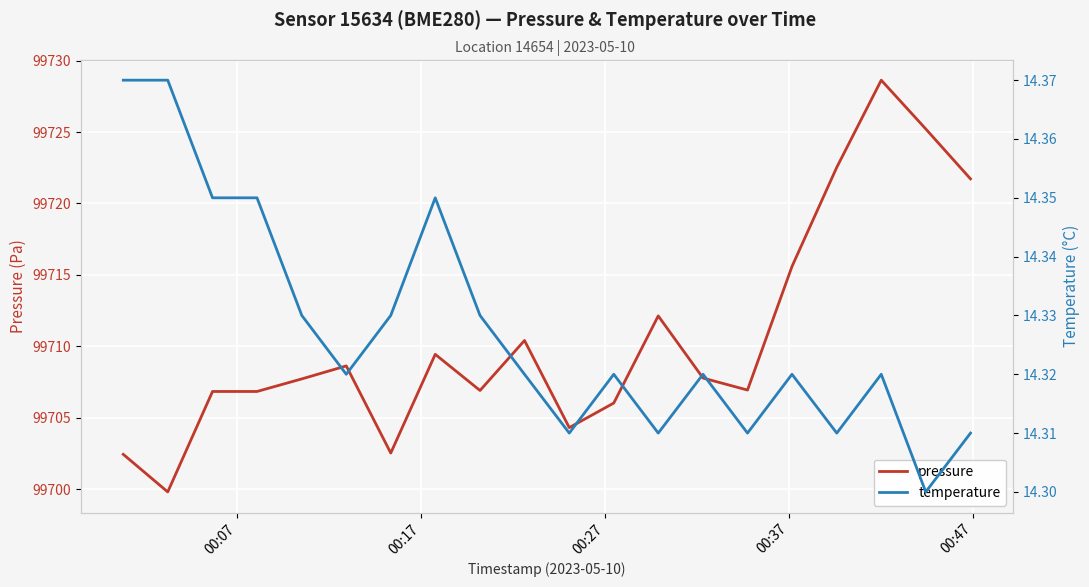

What is the minimum value for pressure?

99699.8